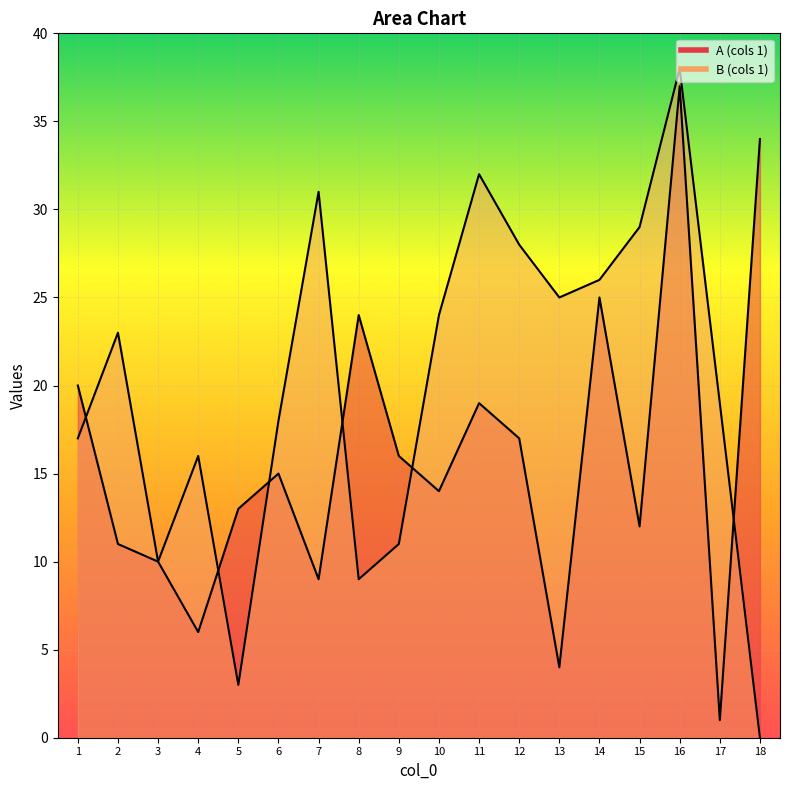

Which series changed the most between 1 and 17?

A (cols 1)